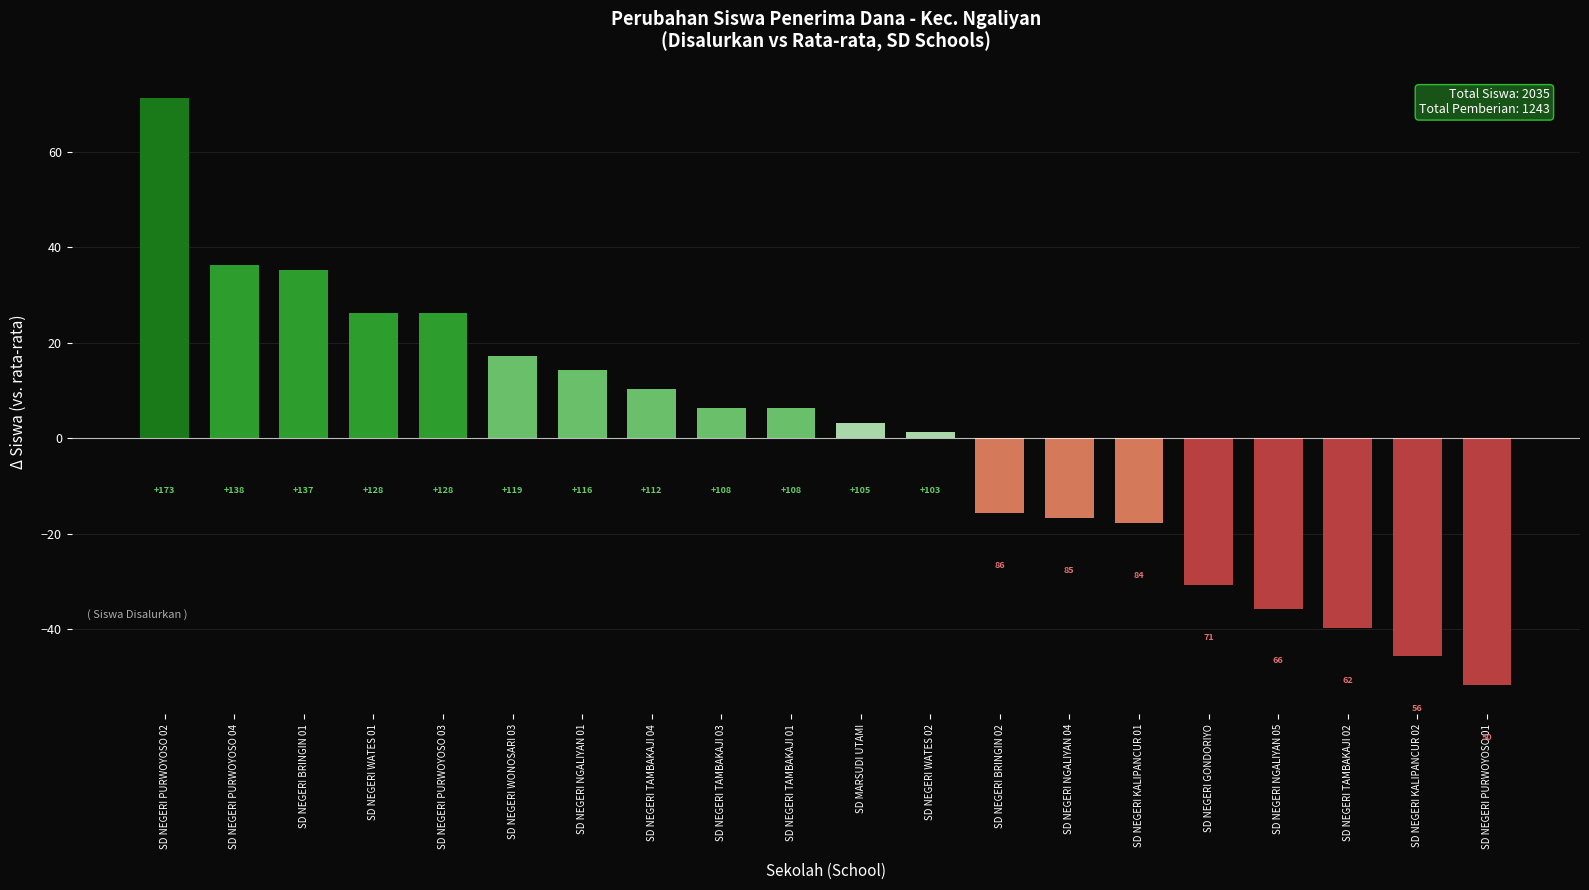

Rank the categories by value from highest to lowest.

SD NEGERI PURWOYOSO 02, SD NEGERI PURWOYOSO 04, SD NEGERI BRINGIN 01, SD NEGERI WATES 01, SD NEGERI PURWOYOSO 03, SD NEGERI WONOSARI 03, SD NEGERI NGALIYAN 01, SD NEGERI TAMBAKAJI 04, SD NEGERI TAMBAKAJI 03, SD NEGERI TAMBAKAJI 01, SD MARSUDI UTAMI, SD NEGERI WATES 02, SD NEGERI BRINGIN 02, SD NEGERI NGALIYAN 04, SD NEGERI KALIPANCUR 01, SD NEGERI GONDORIYO, SD NEGERI NGALIYAN 05, SD NEGERI TAMBAKAJI 02, SD NEGERI KALIPANCUR 02, SD NEGERI PURWOYOSO 01